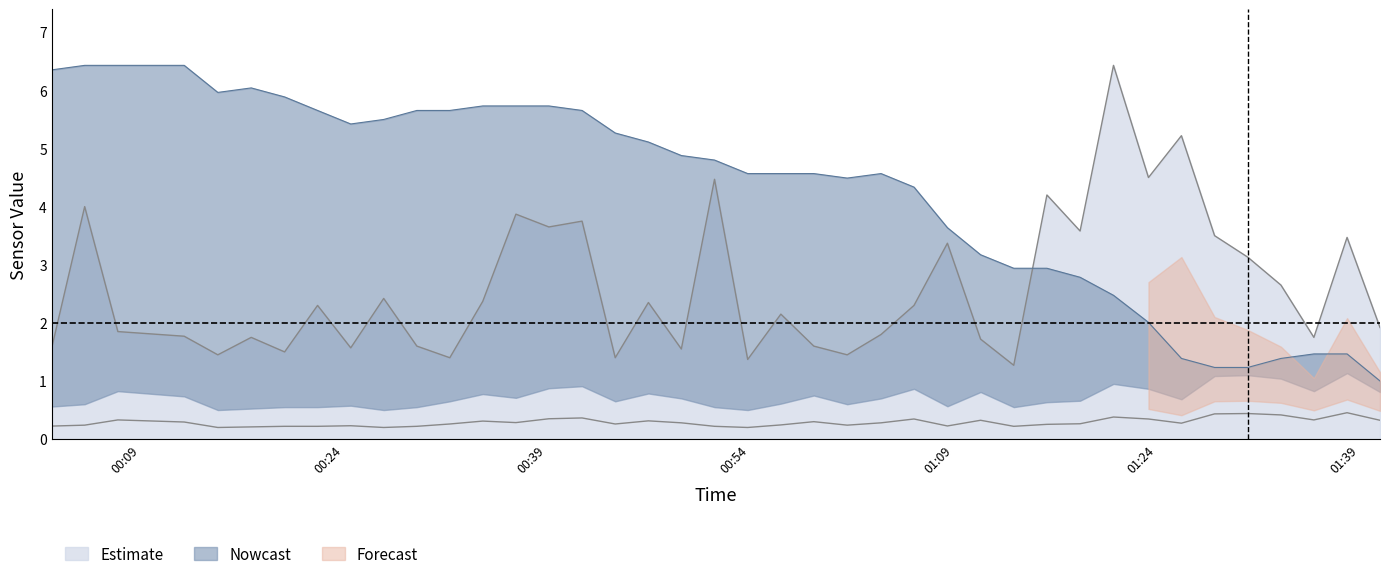

Reading left to right, list all the values displayed in this chart.

SDS_P1: 1.6	4.0	1.9	1.8	1.4	1.8	1.5	2.3	1.6	2.4	1.6	1.4	2.4	3.9	3.6	3.8	1.4	2.4	1.6	4.5	1.4	2.1	1.6	1.4	1.8	2.3	3.4	1.7	1.3	4.2	3.6	6.4	4.5	5.2	3.5	3.1	2.6	1.8	3.5	1.9
SDS_P2: 0.2	0.2	0.3	0.3	0.2	0.2	0.2	0.2	0.2	0.2	0.2	0.3	0.3	0.3	0.4	0.4	0.3	0.3	0.3	0.2	0.2	0.2	0.3	0.2	0.3	0.3	0.2	0.3	0.2	0.3	0.3	0.4	0.3	0.3	0.4	0.4	0.4	0.3	0.5	0.3
BME280_temperature: 6.4	6.4	6.4	6.4	6.0	6.0	5.9	5.7	5.4	5.5	5.7	5.7	5.7	5.7	5.7	5.7	5.3	5.1	4.9	4.8	4.6	4.6	4.6	4.5	4.6	4.3	3.6	3.2	2.9	2.9	2.8	2.5	2.0	1.4	1.2	1.2	1.4	1.5	1.5	1.0